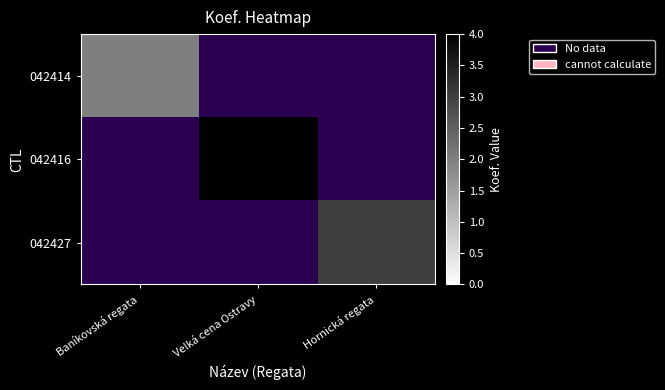

What is the minimum value shown in the chart?

2.0